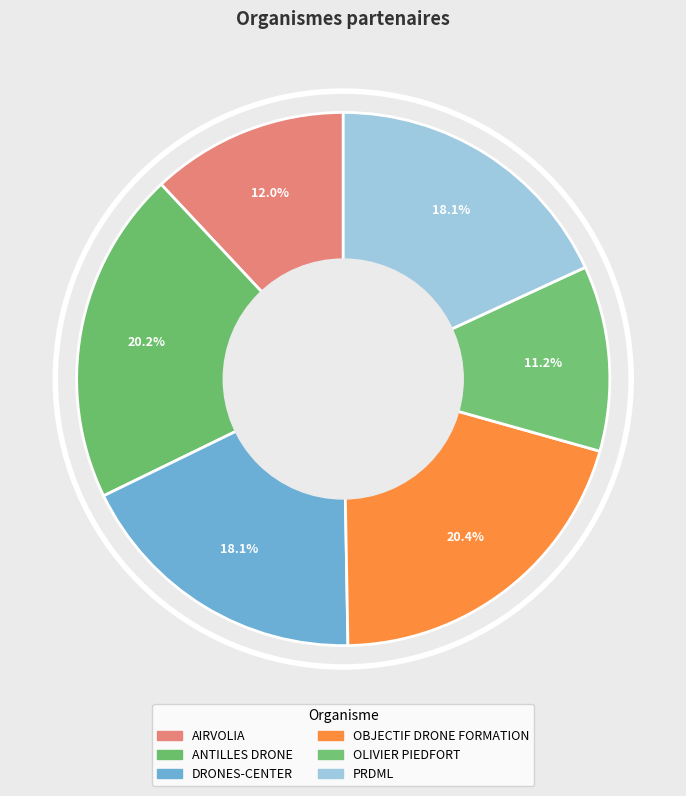

What percentage is the OBJECTIF DRONE FORMATION slice, to the nearest percent?

20%